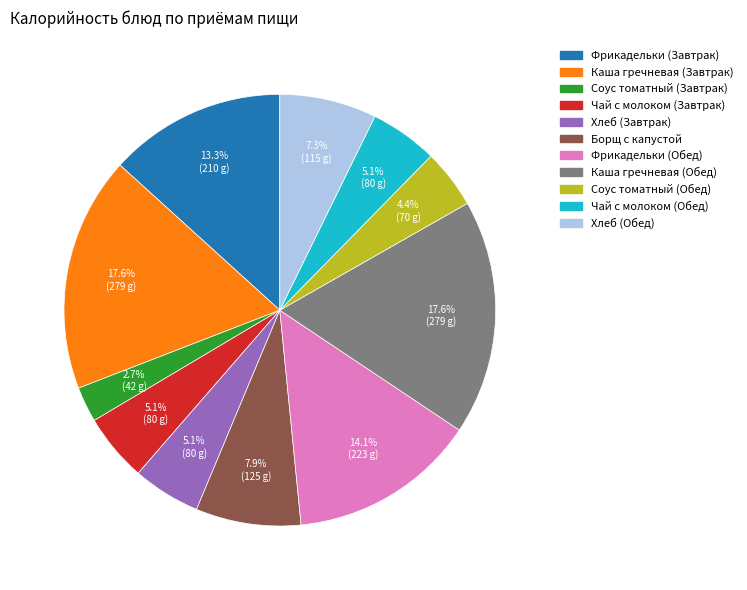

Combined, do Соус томатный (Обед) and Соус томатный (Завтрак) account for over 50%?

No